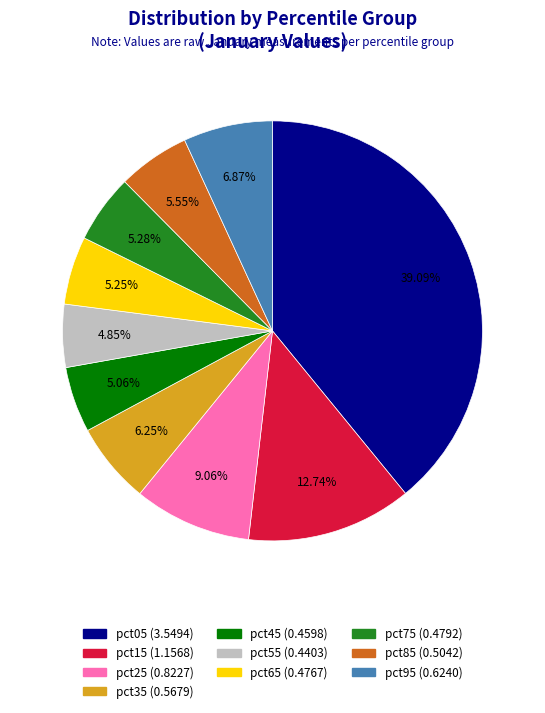

What percentage is NOT represented by pct65?

94.8%